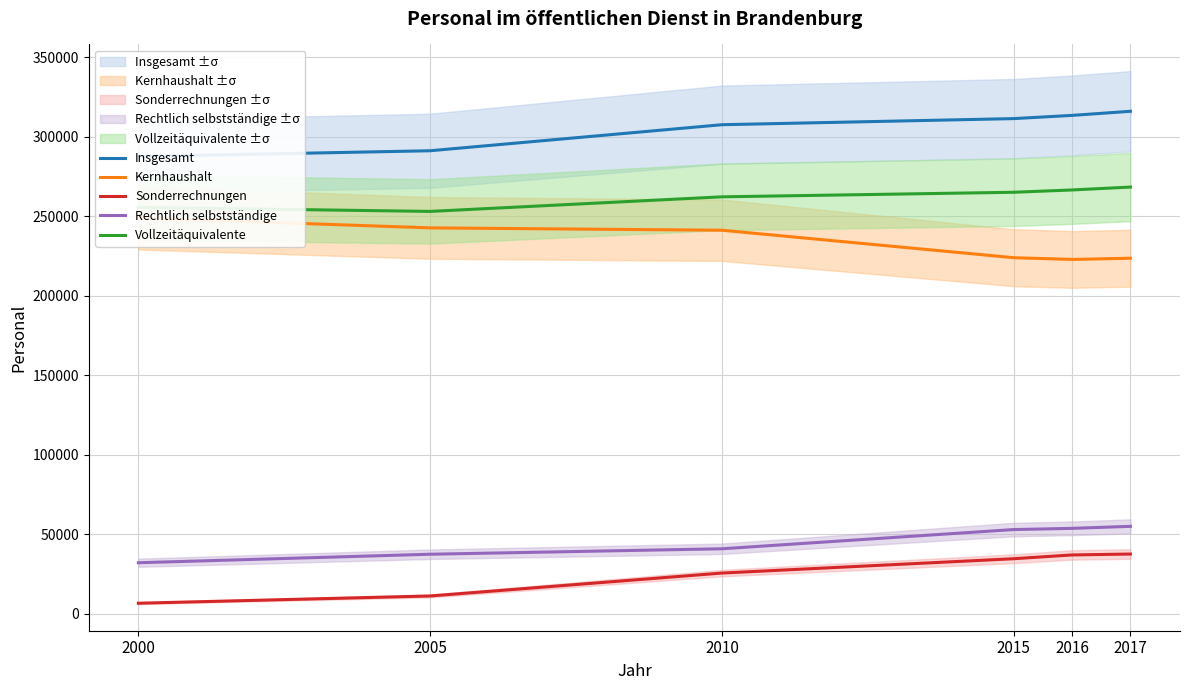

True or false: Vollzeitäquivalente and Insgesamt cross at least once.

False